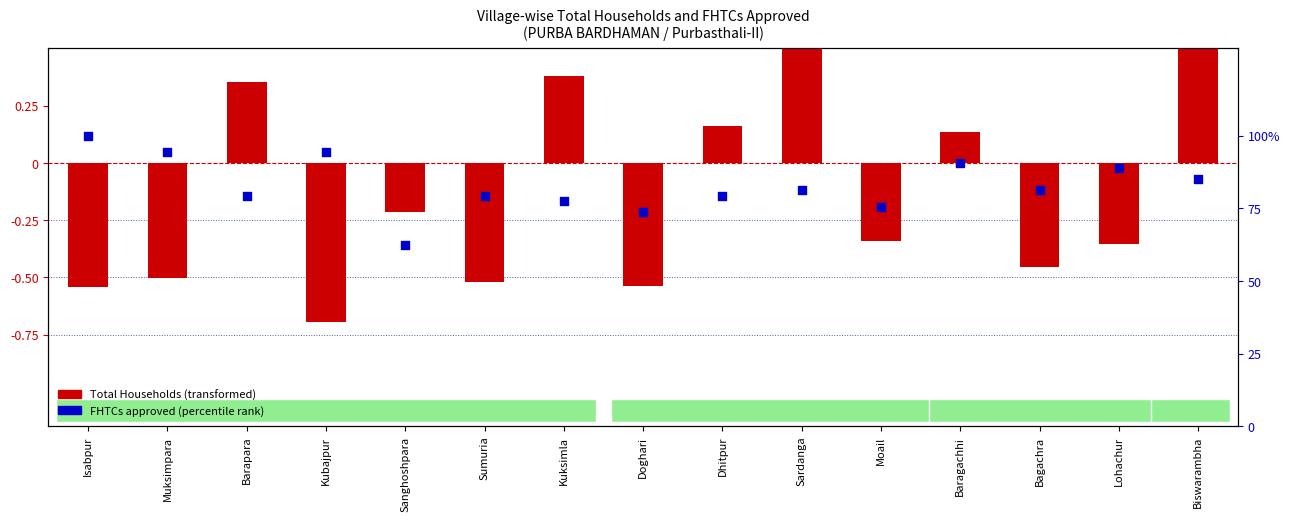

What are all the series names shown in the legend?

Total Households (transformed), FHTCs approved (percentile)